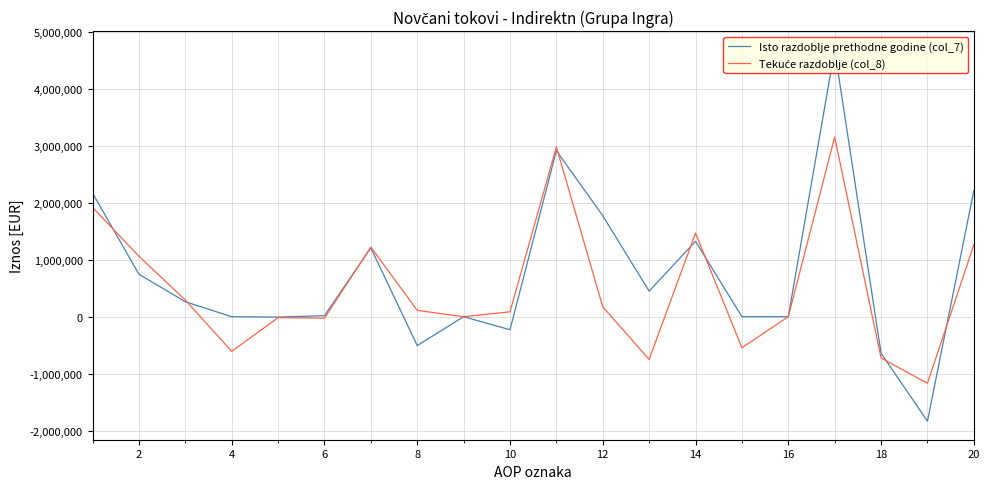

What is the maximum value shown in the chart?

4687421